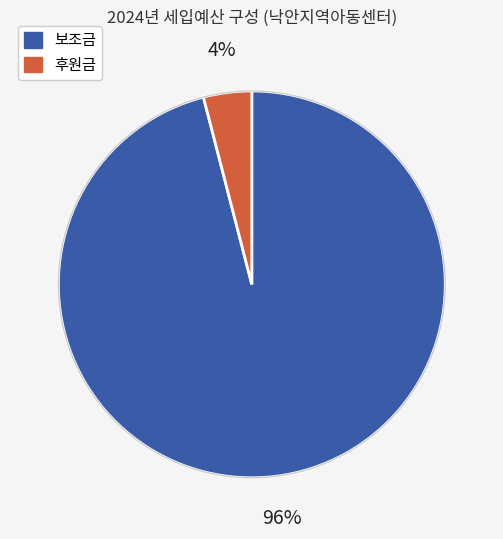

Which has a higher value, 후원금 or 보조금?

보조금